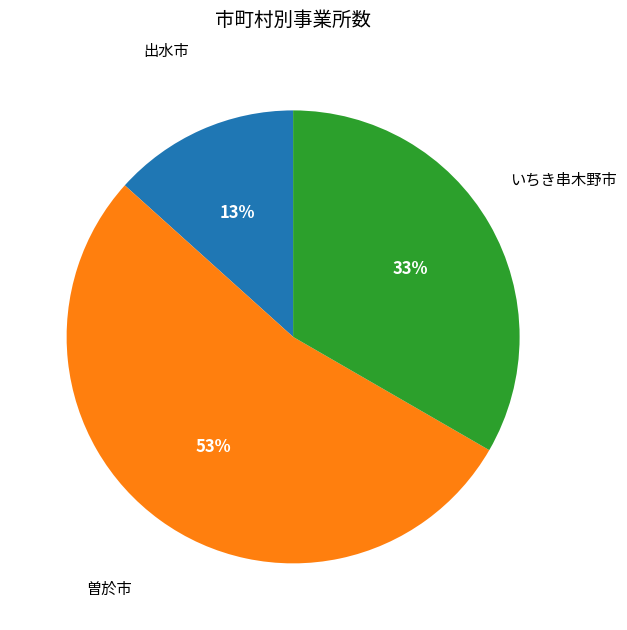

Does any single category account for the majority?

Yes